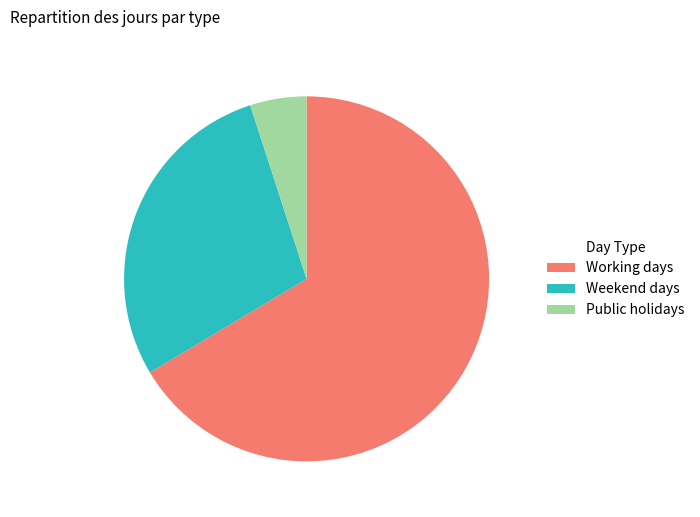

The Public holidays slice represents 5% of the pie. True or false?

True